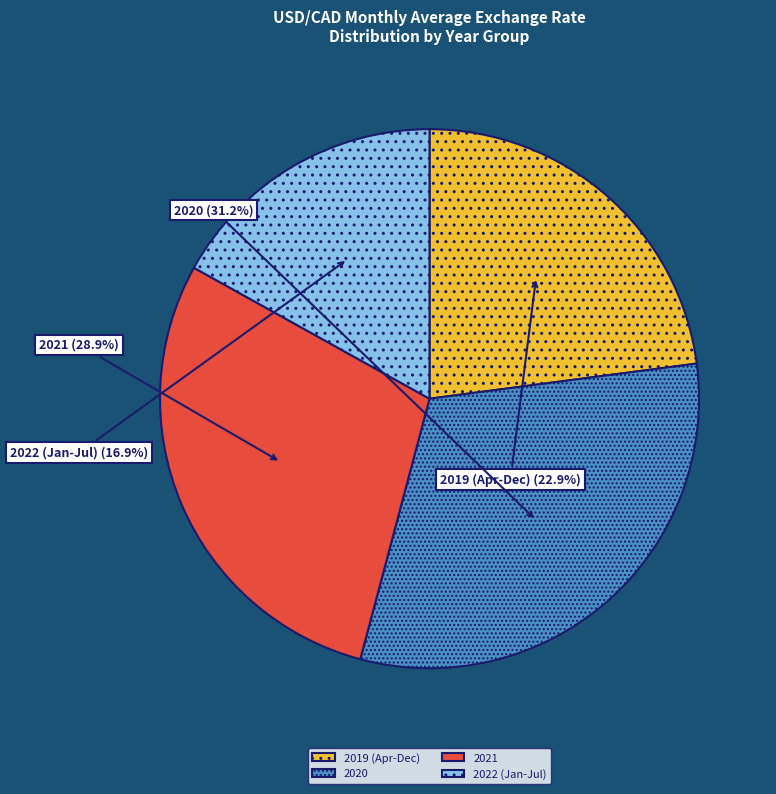

Rank the categories by value from highest to lowest.

2020, 2021, 2019 (Apr-Dec), 2022 (Jan-Jul)